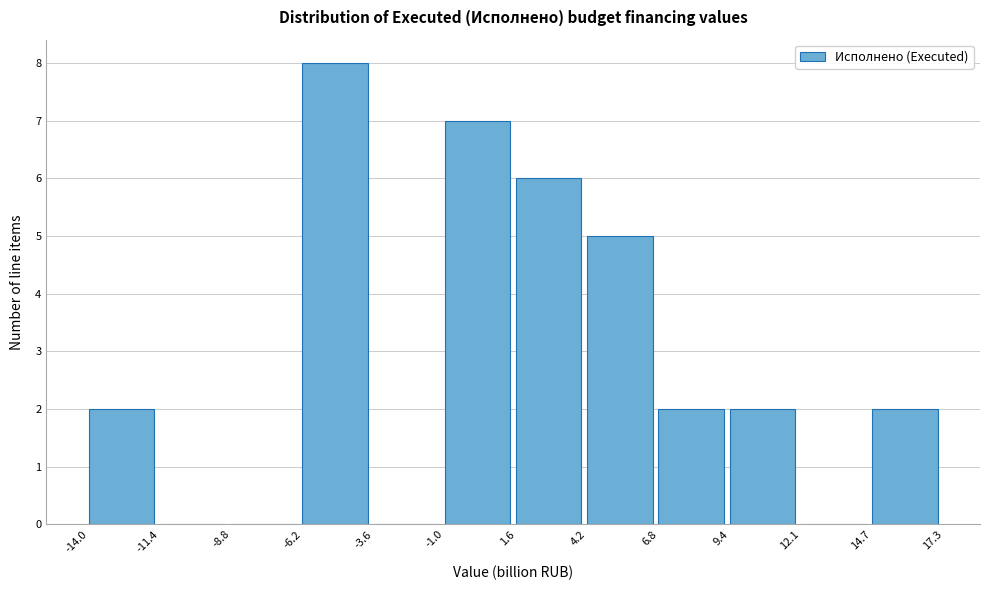

What is the height of the bar covering -6.2 to -3.6 on the x-axis? The values are not printed on the chart, so give them approximately, as read against the axis.

8